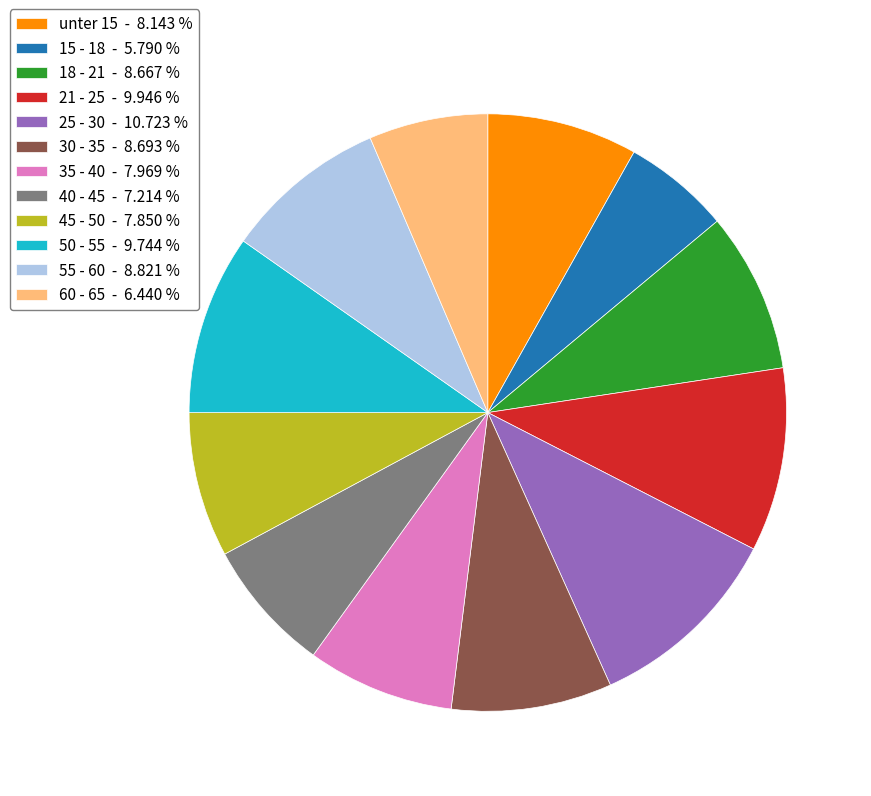

Between unter 15 - 8.143 % and 40 - 45 - 7.214 %, which is larger?

unter 15 - 8.143 %